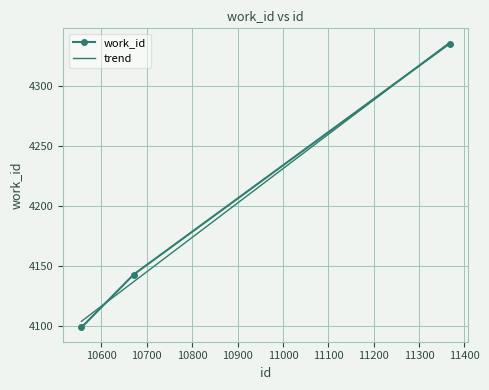

Is it true that the value at 10556 is 5601?

False